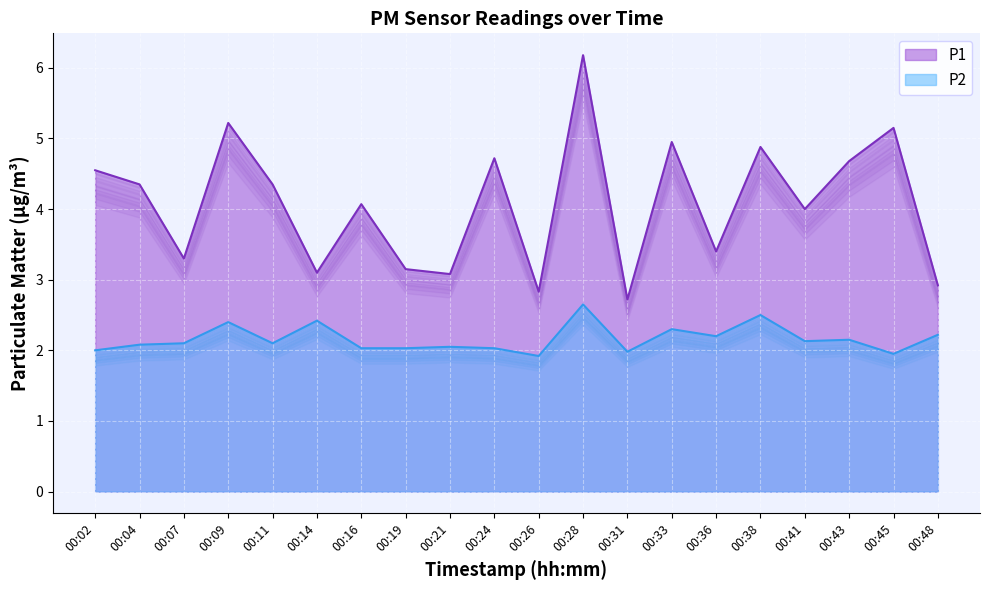

At which label does P1 reach its minimum?

00:31